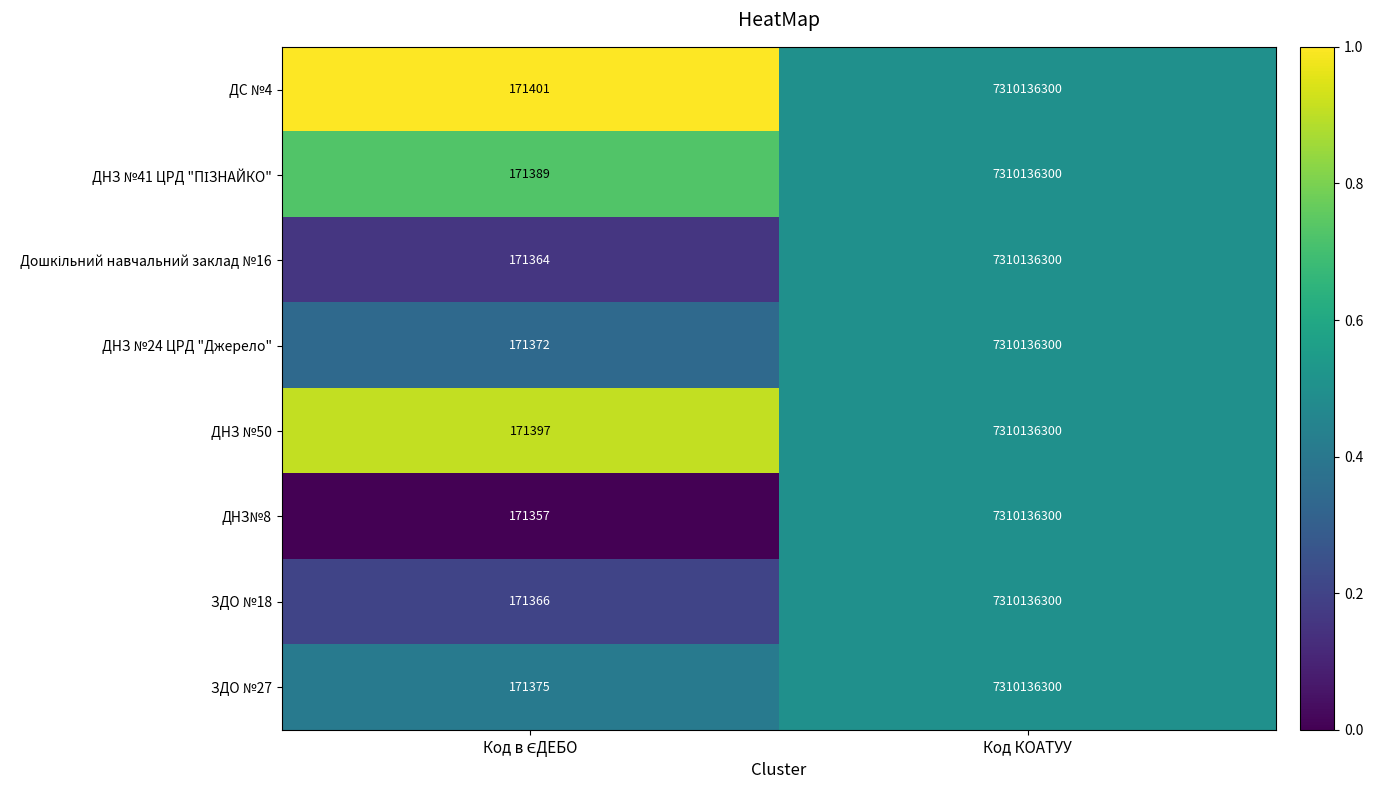

What is the difference between the maximum and minimum values in the ДС №4 series?

7309964899